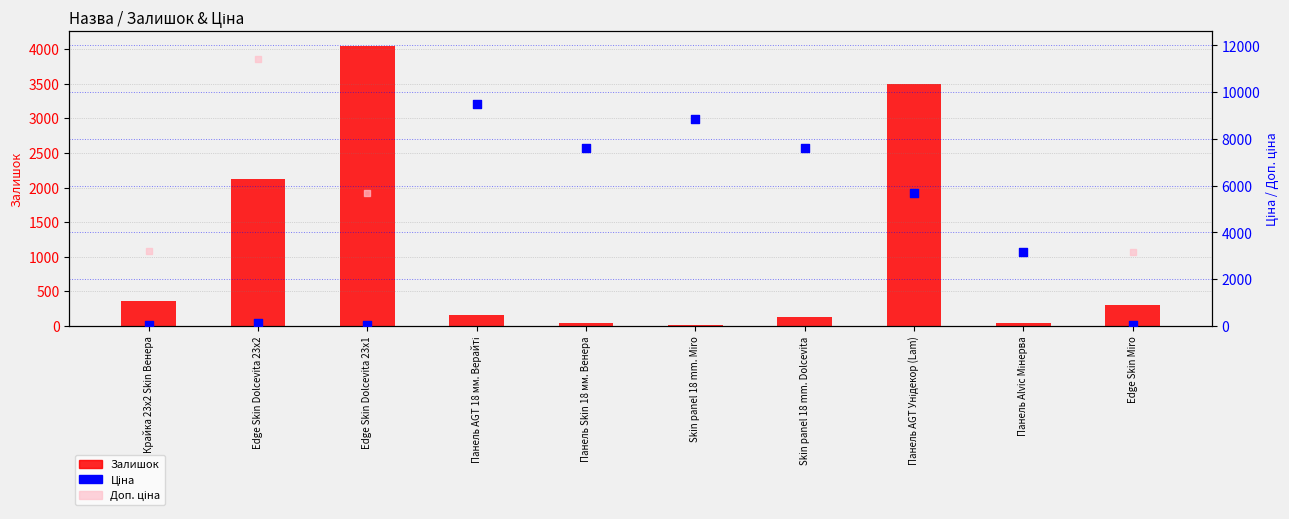

Which series has the largest total across all categories?

Доп. ціна